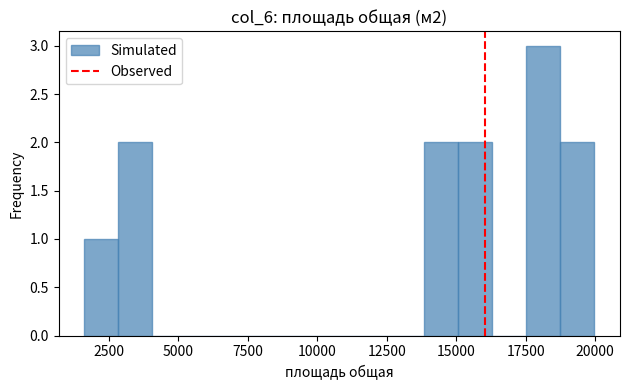

Read against the x-axis, roughly where is the centre of the tallest bar?

18000